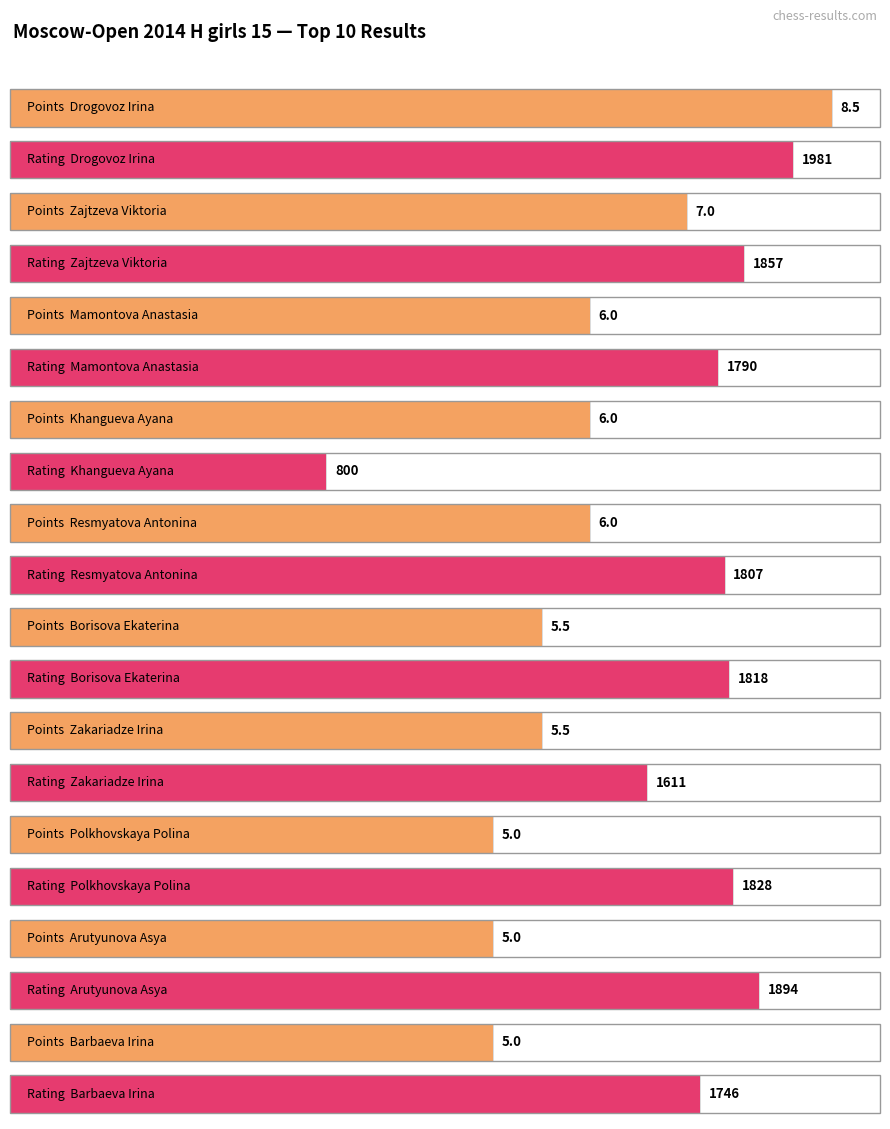

What is the label of the 5th bar from the left?

Resmyatova Antonina